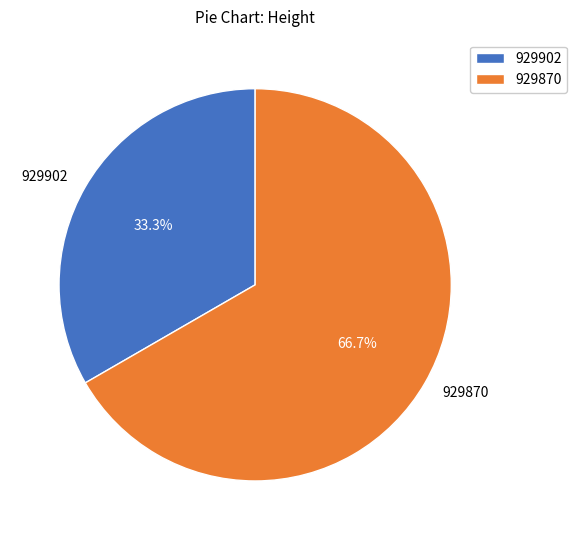

Count the number of slices in the pie.

2